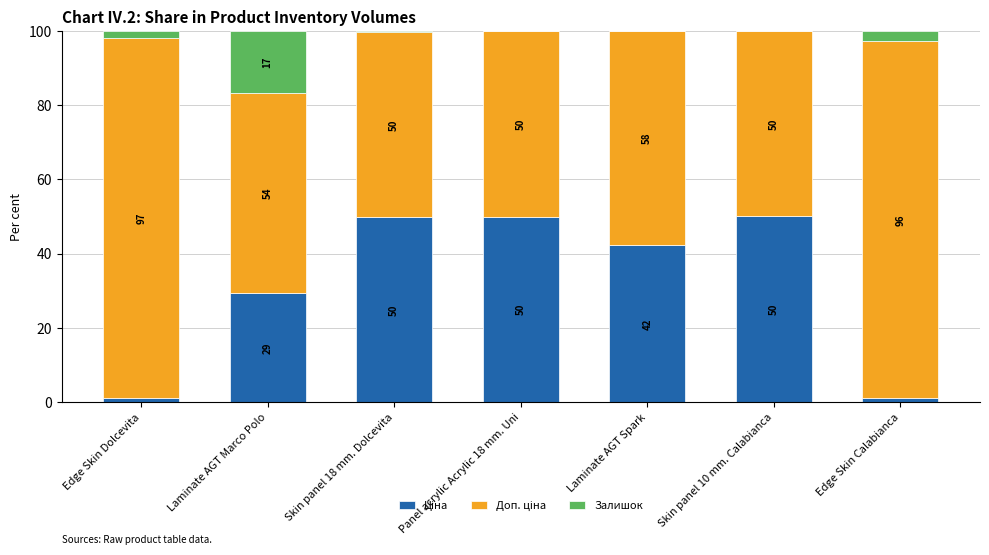

What is the total value across all series at Laminate AGT Marco Polo?

100.0